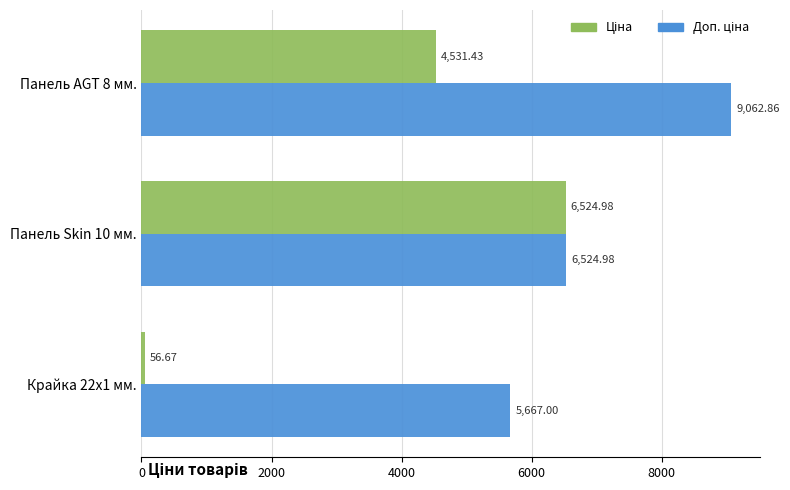

At which category is the sum across all series the highest?

Панель AGT 8 мм.